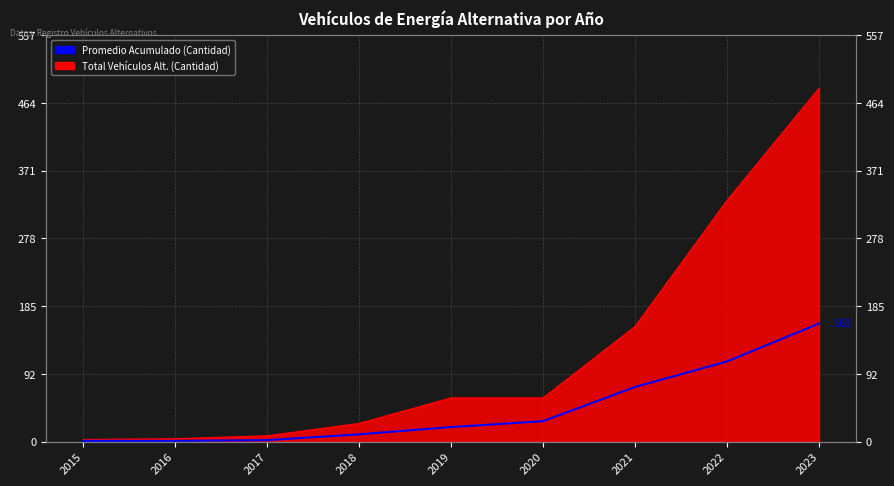

Is it true that the value at 2020 is 39?

False